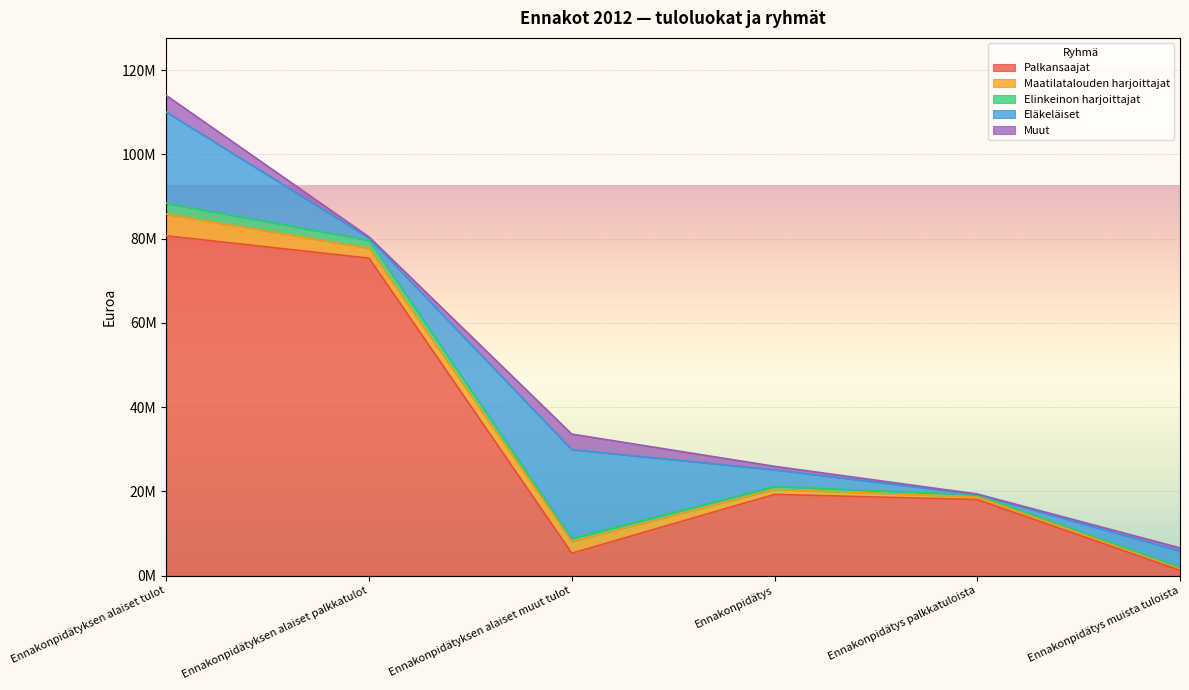

How many interior local valleys does the Muut series have?

2